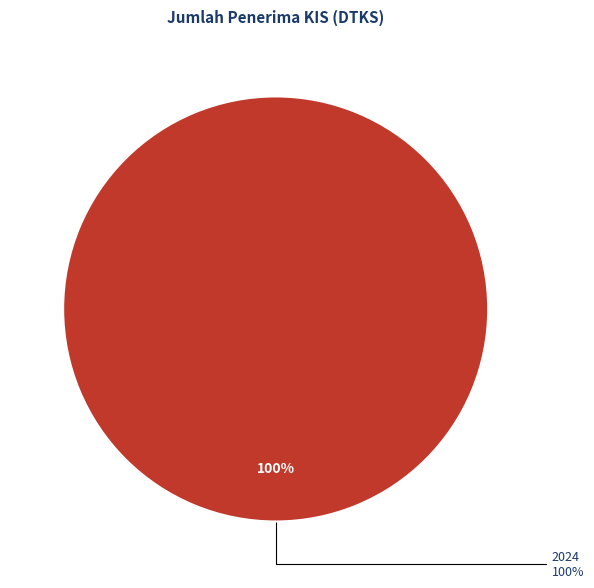

What is the largest slice in the pie chart?

2024